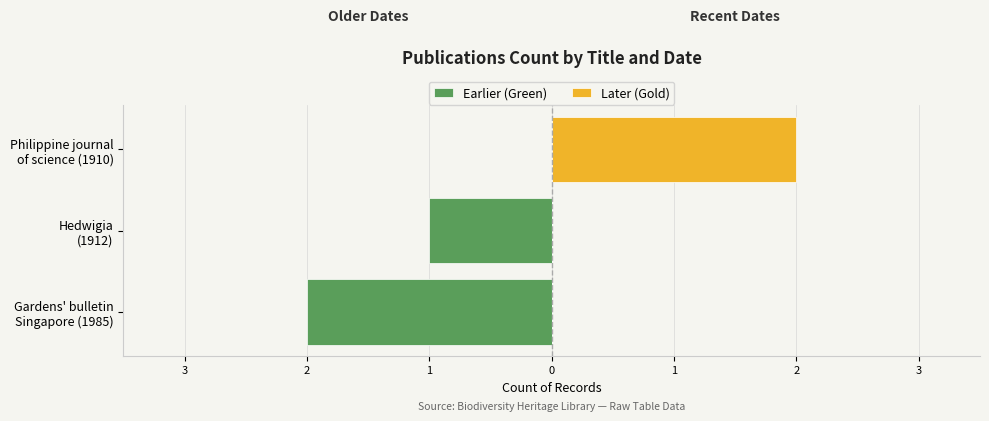

What is the difference between the maximum and second lowest values in the Later (Gold) series?

2